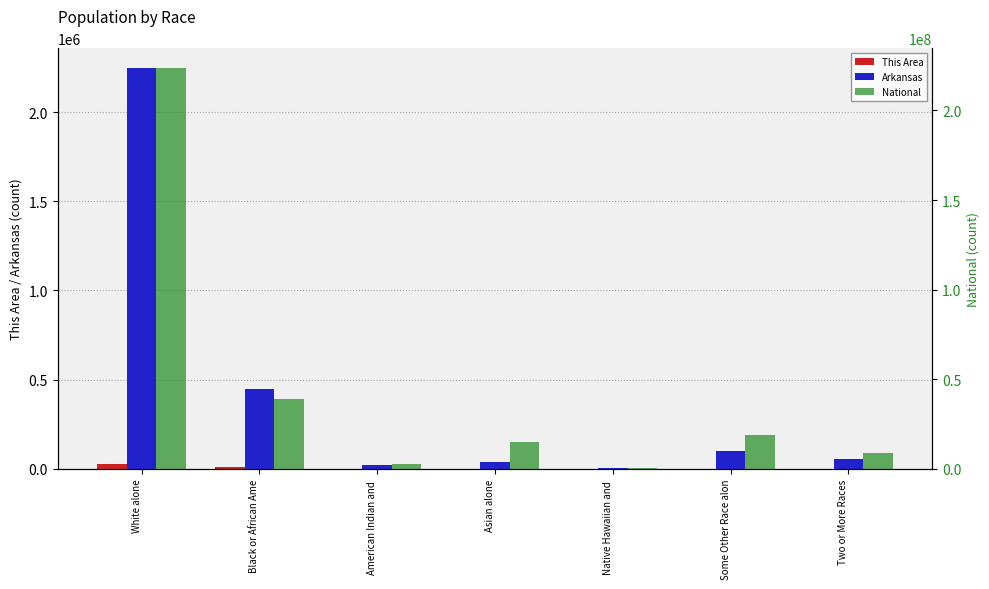

What is the label of the 6th bar from the right?

Black or African Ame